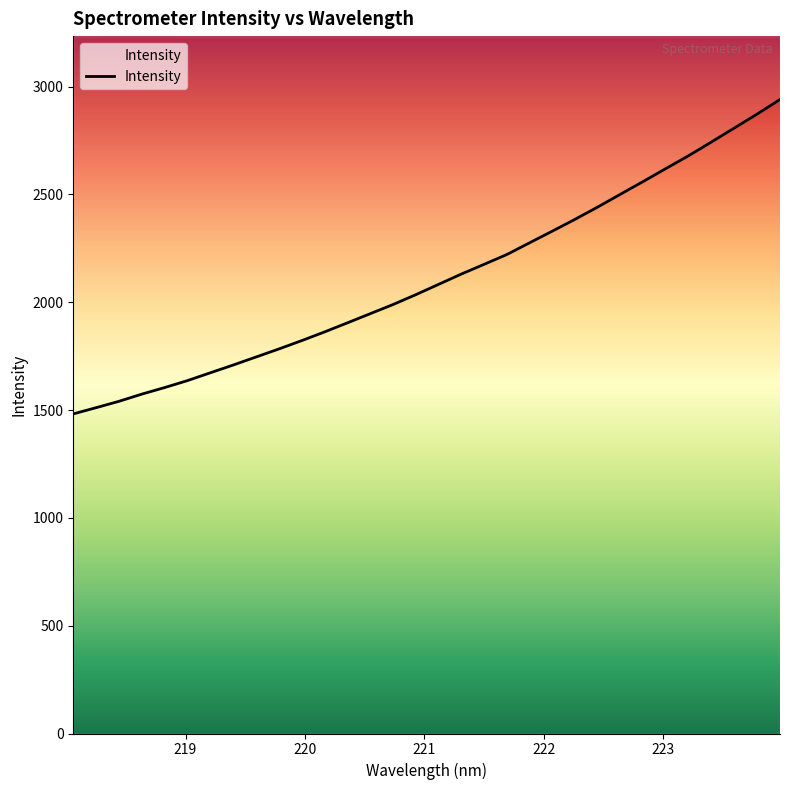

Does the chart have visible grid lines?

No